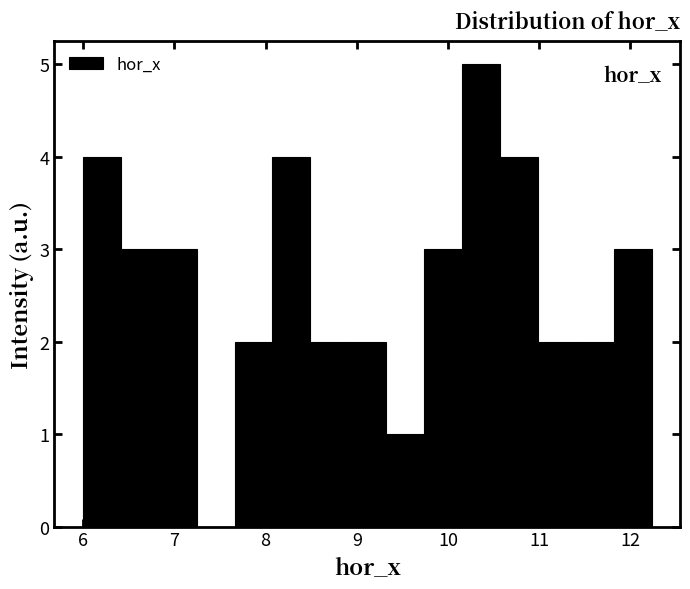

Reading left to right, transcribe this chart: for each bar, give the range it covers on the x-axis and its height. Neither the bar edges nor the heights are printed on the chart, so give them approximately, as read against the axes.

6.0 to 6.4: 4
6.4 to 6.8: 3
6.8 to 7.2: 3
7.2 to 7.7: 0
7.7 to 8.1: 2
8.1 to 8.5: 4
8.5 to 8.9: 2
8.9 to 9.3: 2
9.3 to 9.7: 1
9.7 to 10.2: 3
10.2 to 10.6: 5
10.6 to 11.0: 4
11.0 to 11.4: 2
11.4 to 11.8: 2
11.8 to 12.2: 3